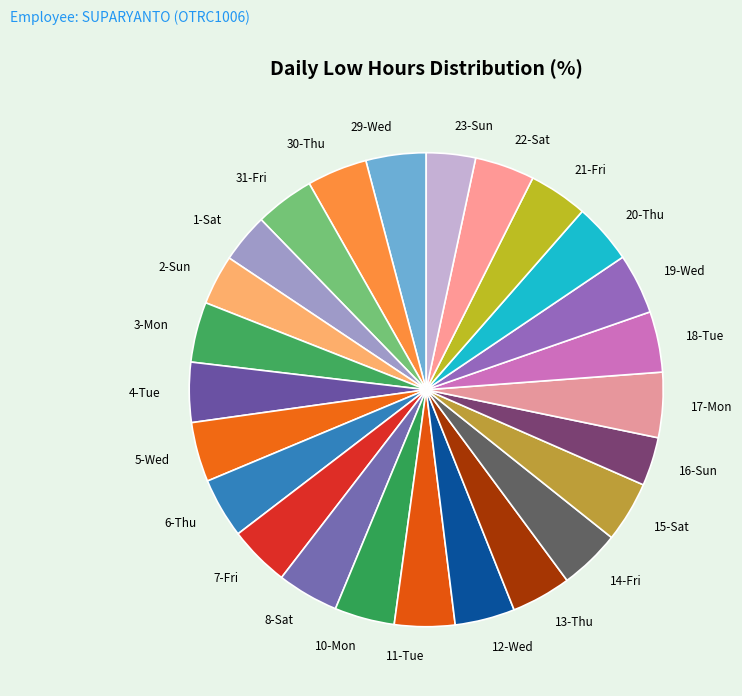

Does any single category account for the majority?

No